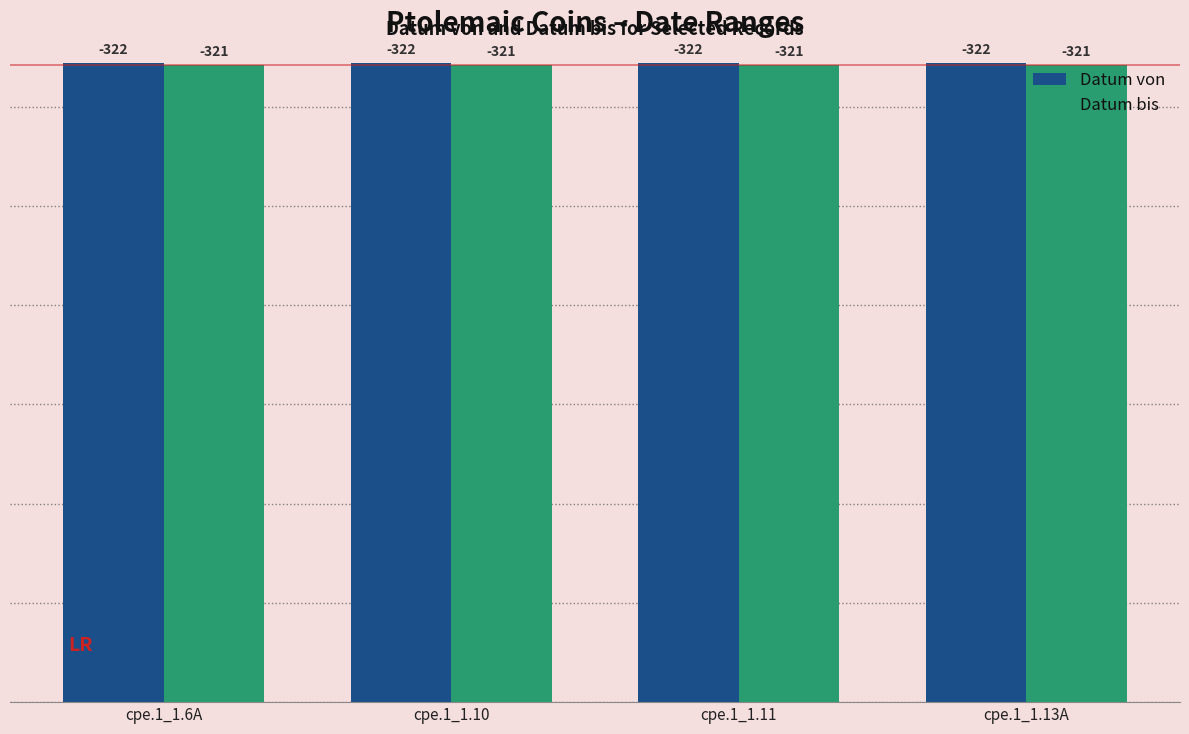

How many bars are there in total?

8